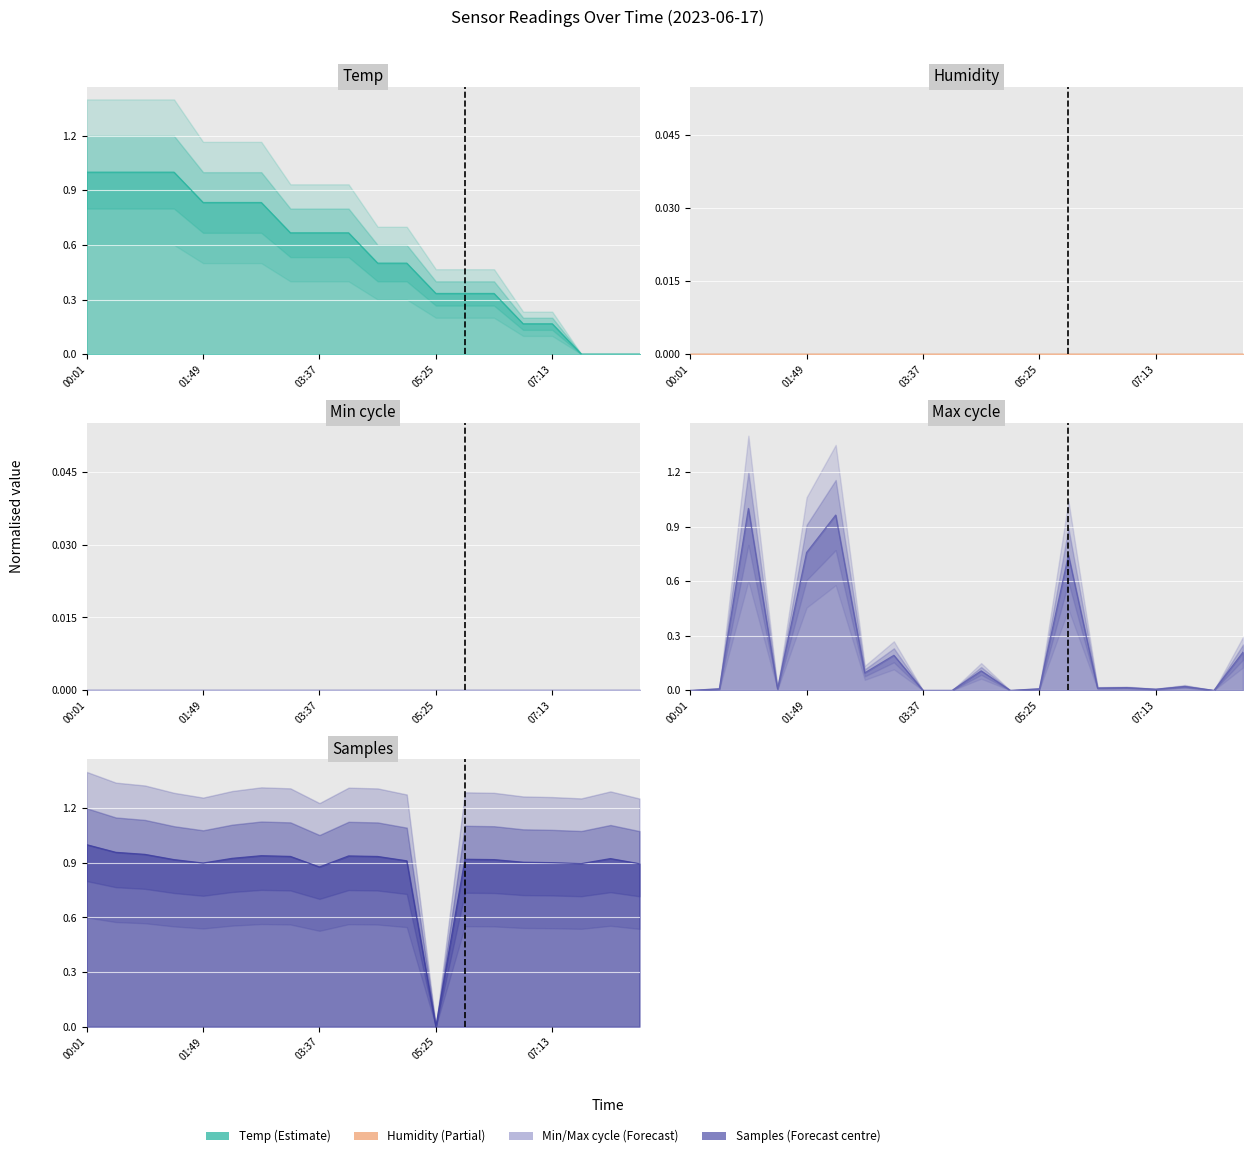

At which category is the sum across all series the highest?

00:55